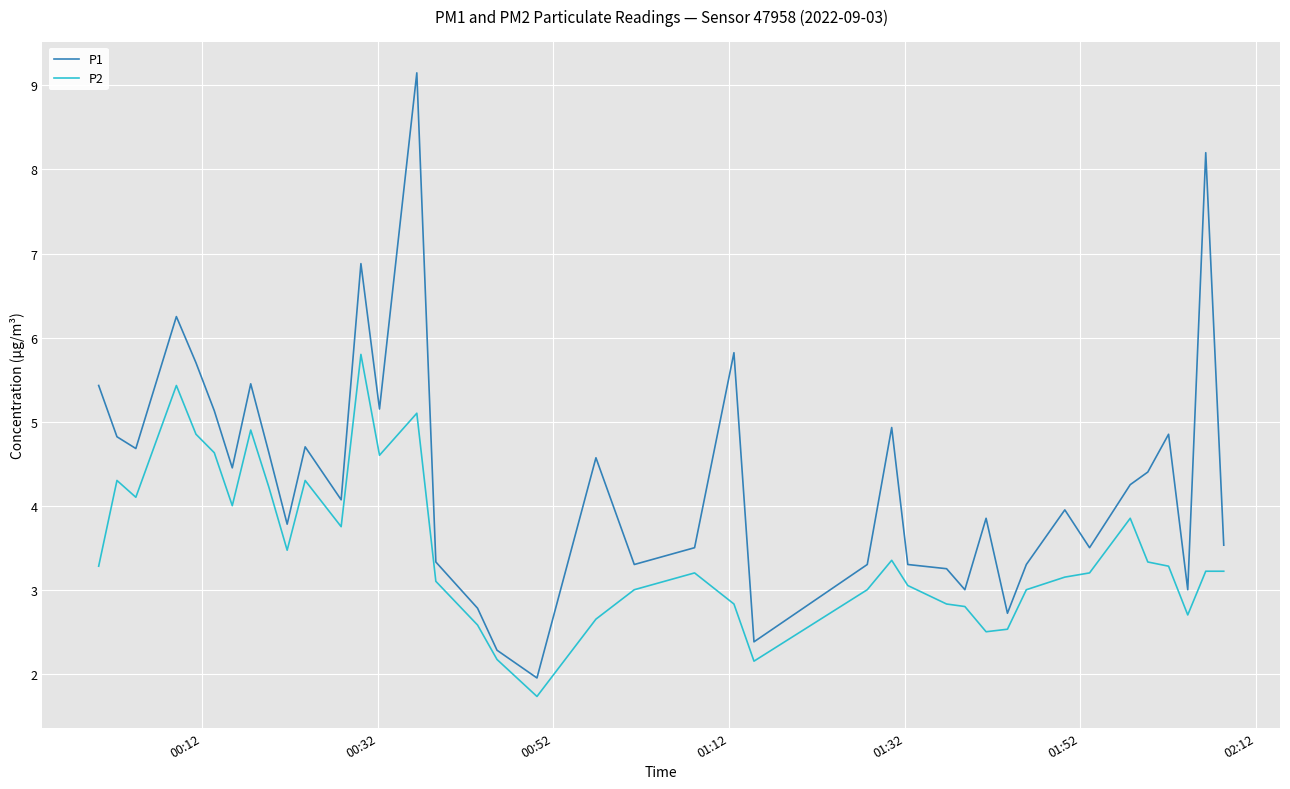

What is the maximum value for P2?

5.8